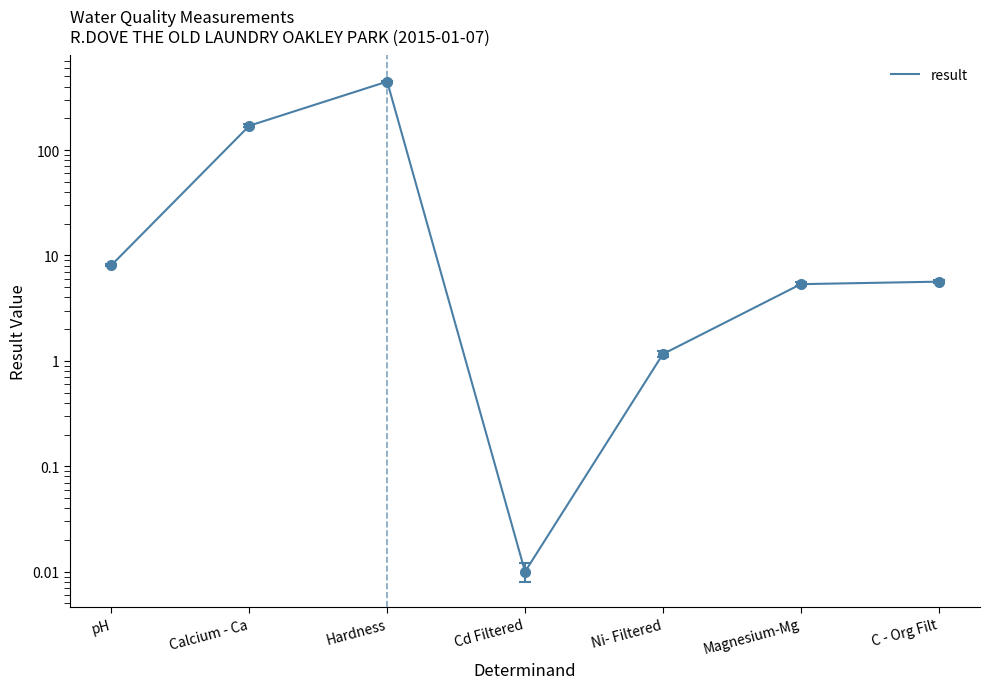

At which category does the data reach its first local peak?

Hardness